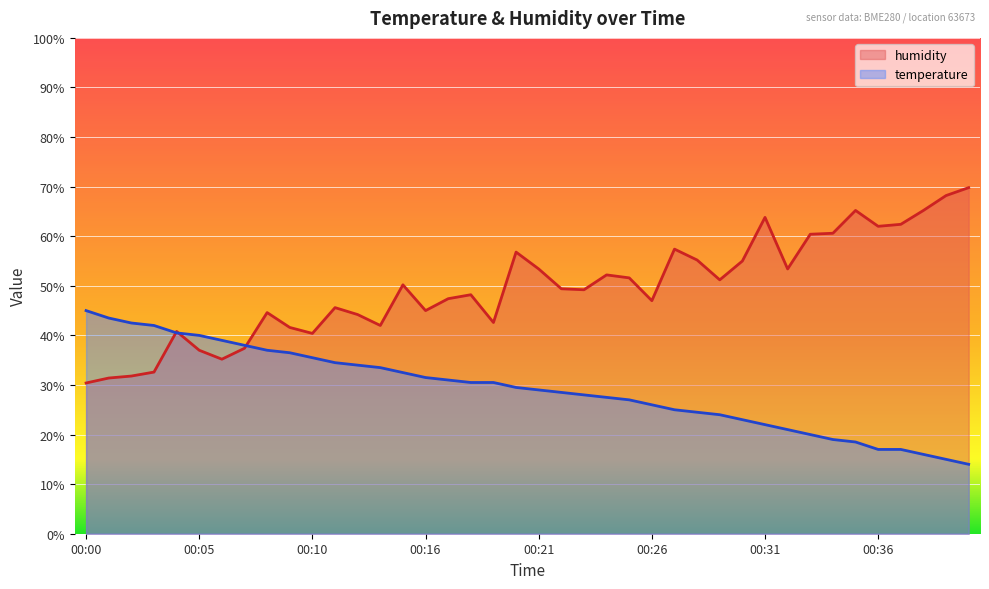

Where is the first local maximum for humidity?

00:04